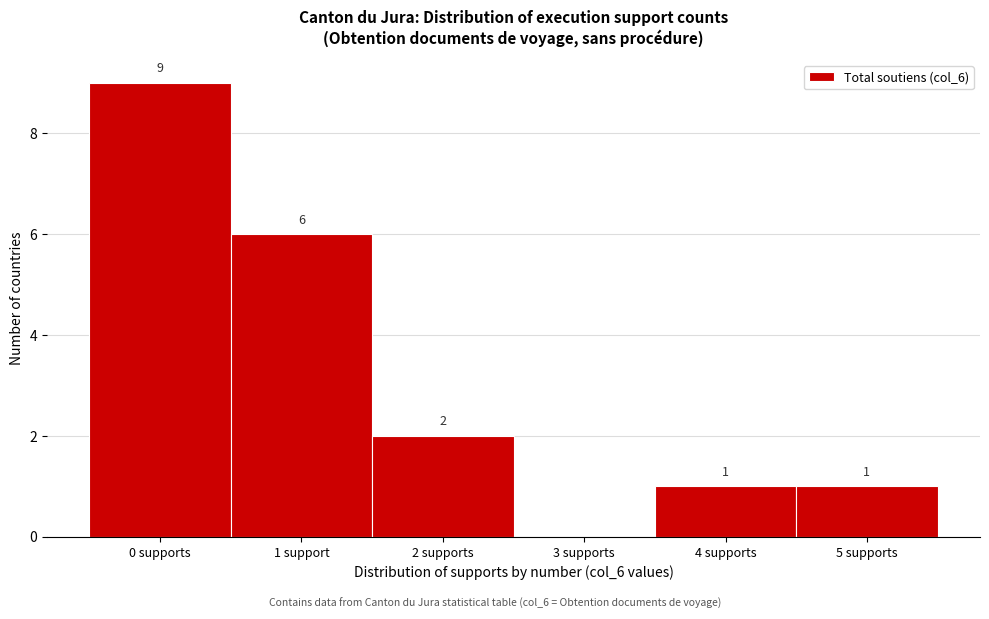

Reading left to right, what are all the values shown in this chart?

0 supports=9	1 support=6	2 supports=2	3 supports=0	4 supports=1	5 supports=1